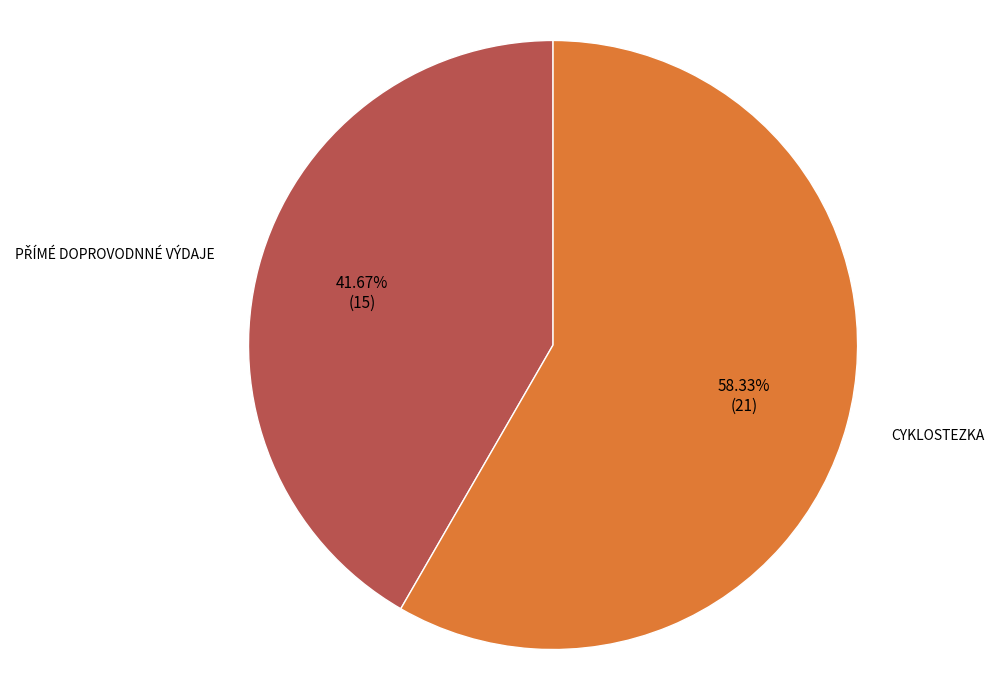

What is the largest slice in the pie chart?

CYKLOSTEZKA